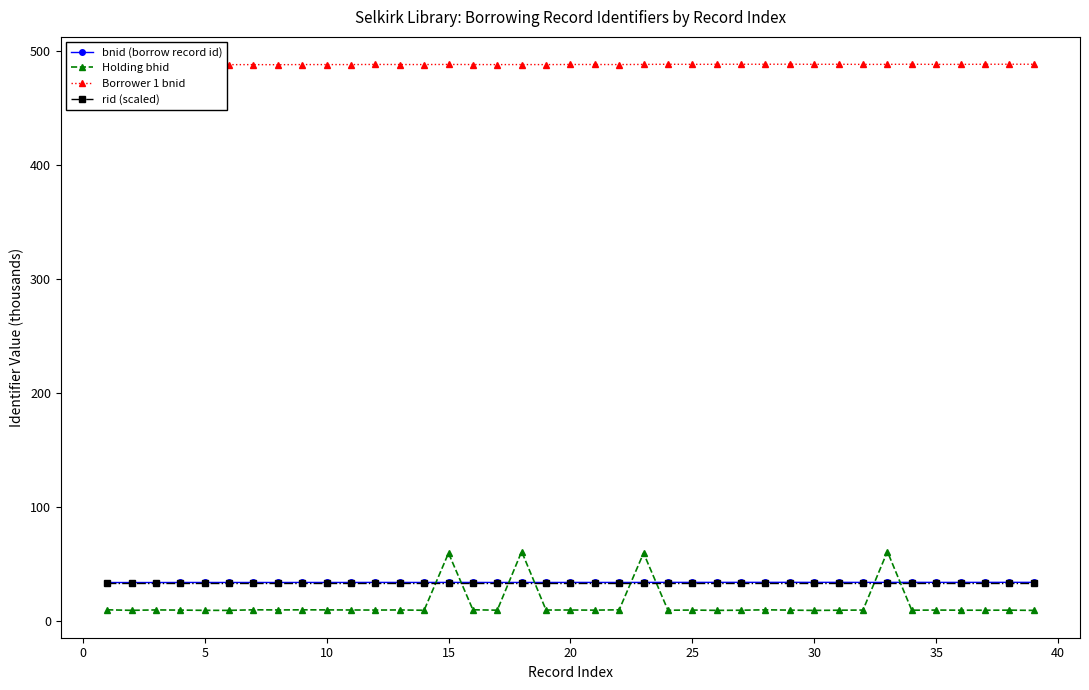

At how many categories does at least one series exceed 457?

39